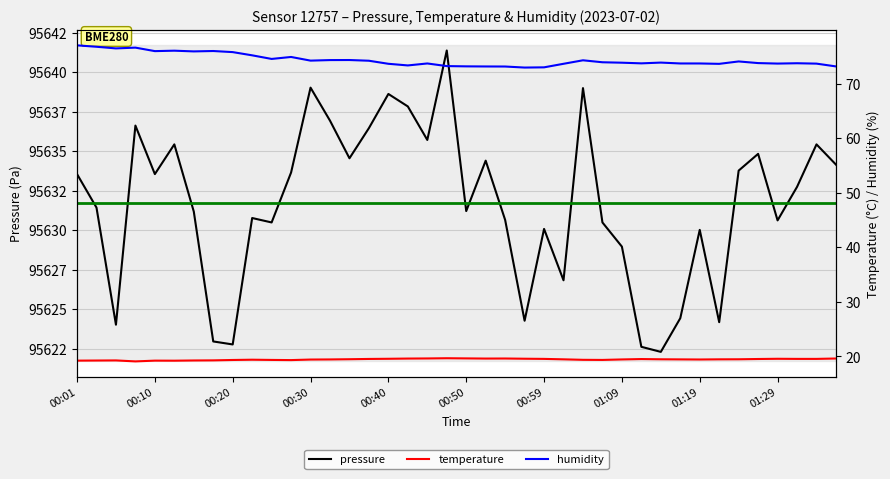

How many values in the humidity series are below 73?

2